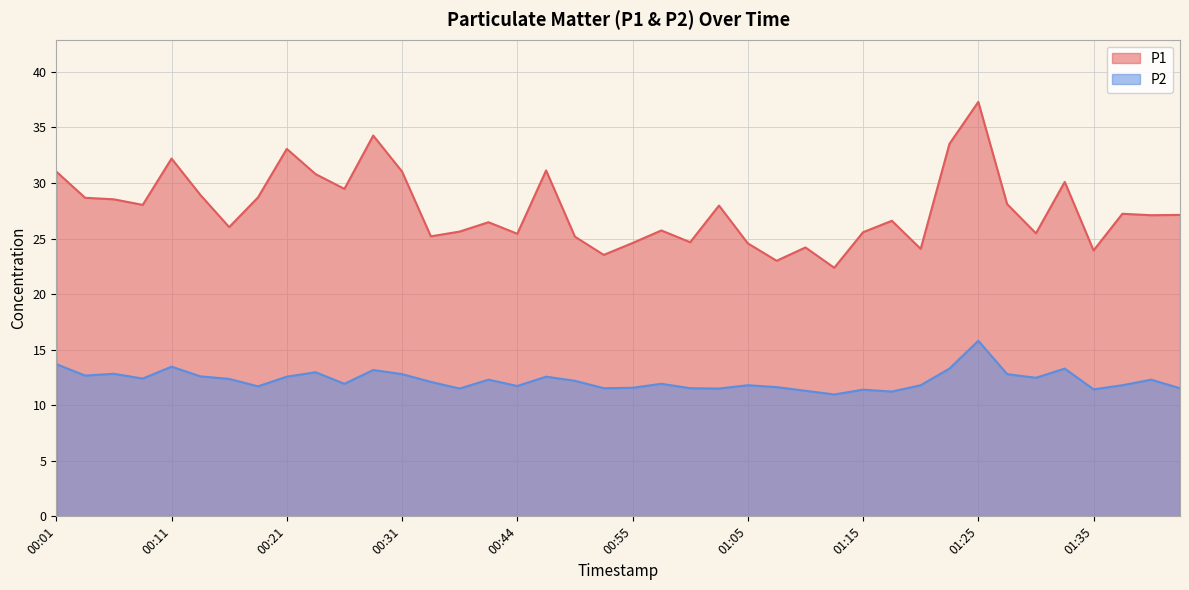

Does the chart display data point markers on the line(s)?

No